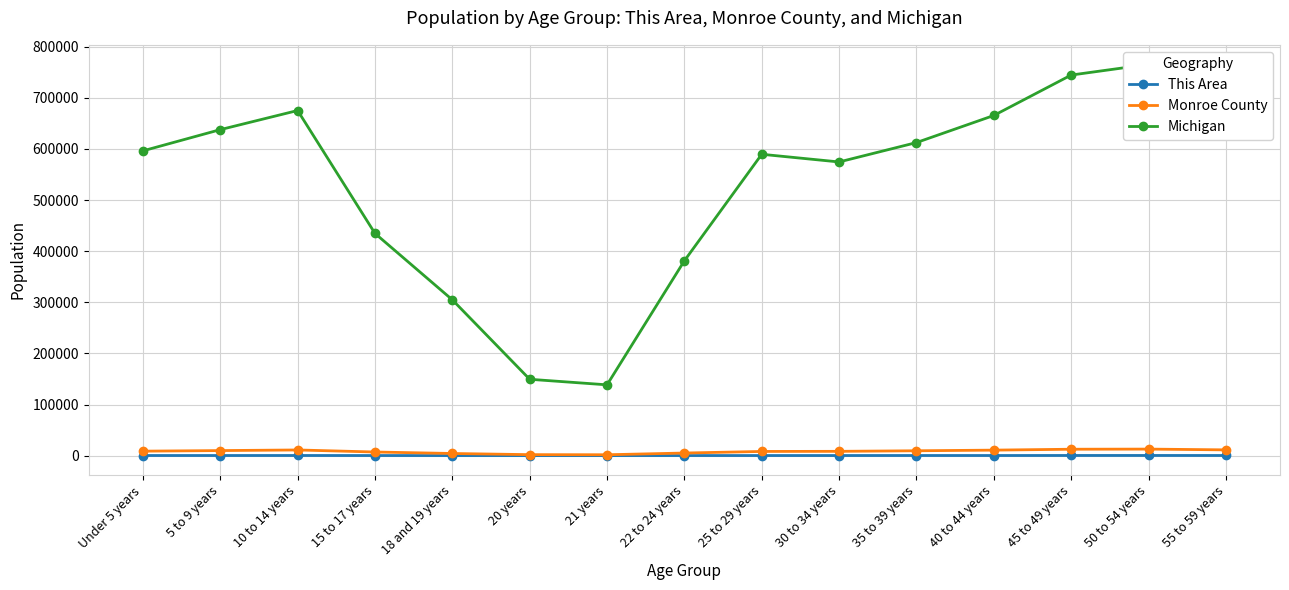

What is the sum of the This Area values at Under 5 years and 20 years?

229